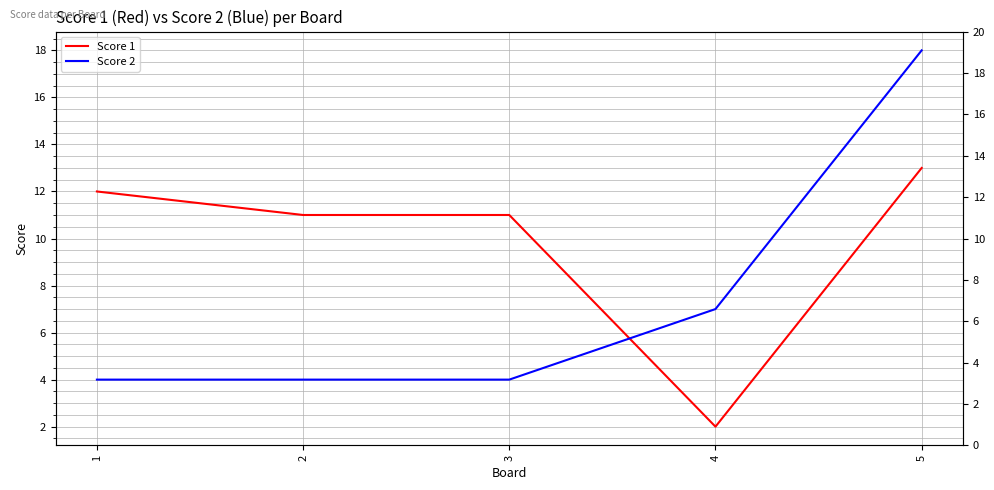

What is the average value of the Score 1 series?

10